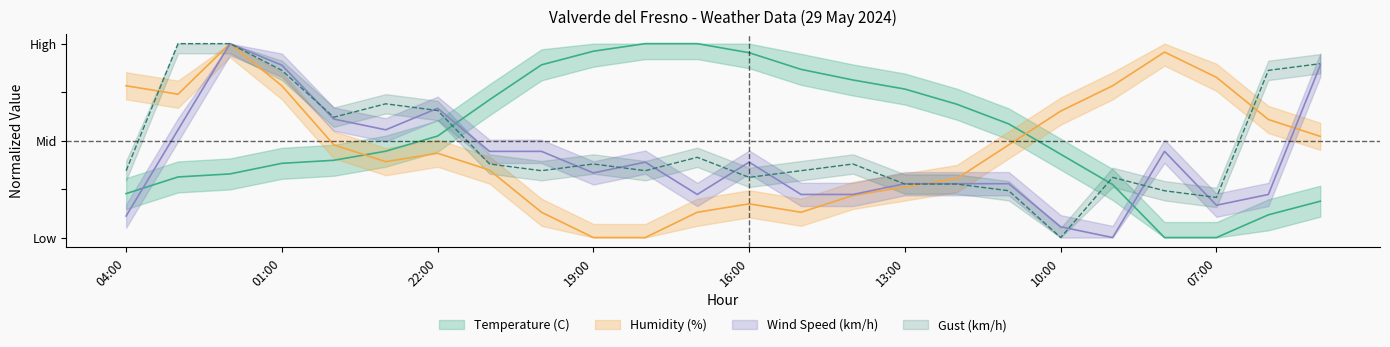

What is the total value across all series at 05:00?

2.5